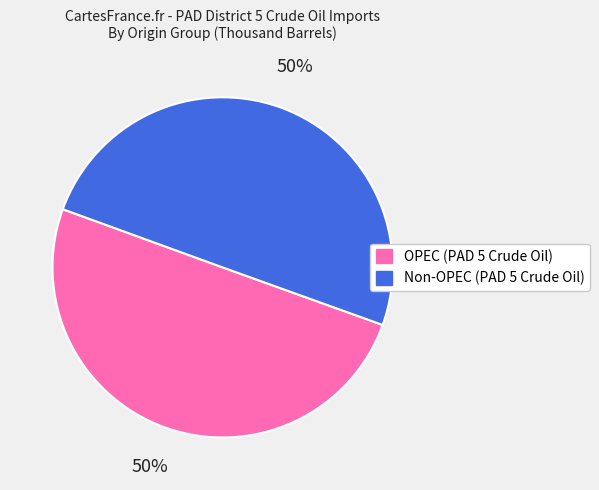

What is the ratio of the value at OPEC (PAD 5 Crude Oil) to the value at Non-OPEC (PAD 5 Crude Oil)?

1.0